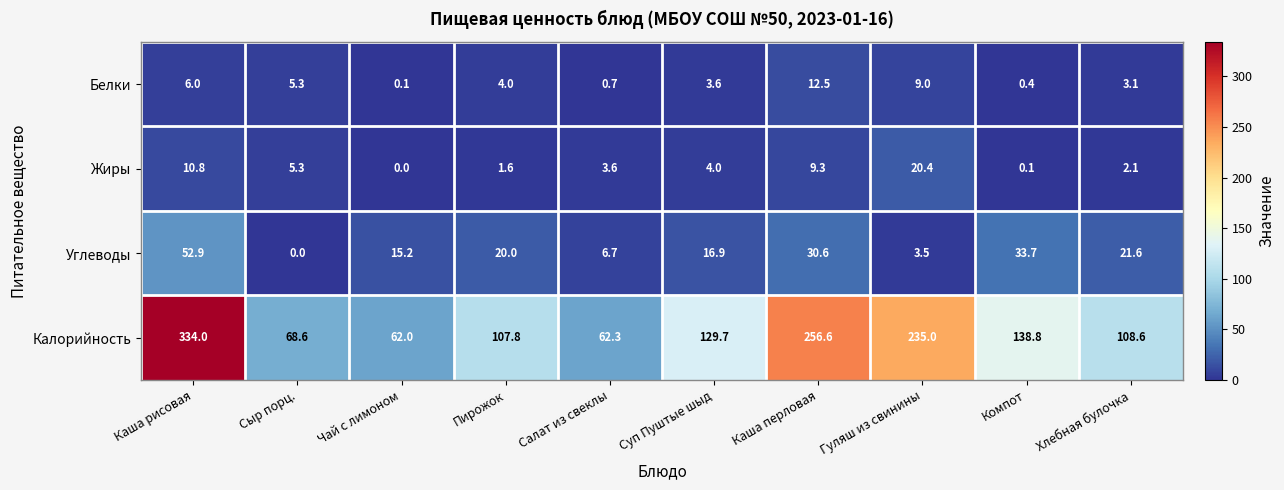

Read the Калорийность value at Салат из свеклы.

62.3